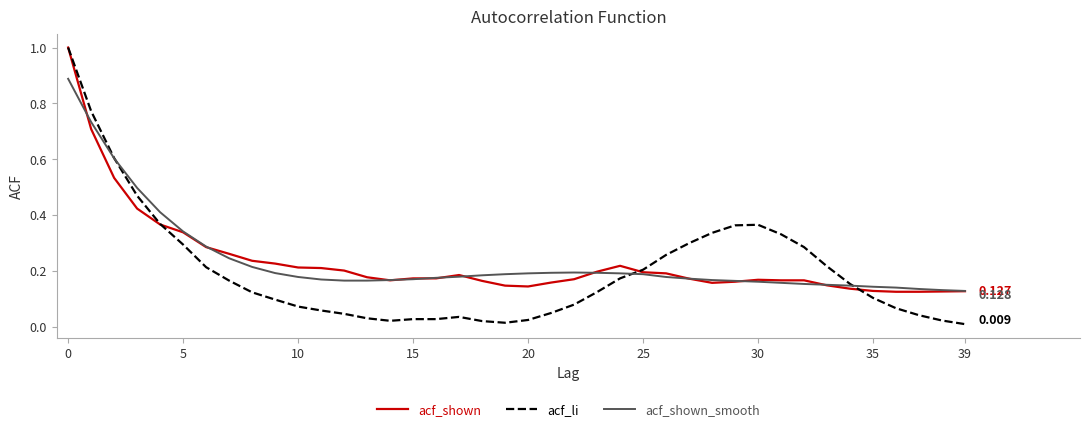

Which series has the widest spread of values?

acf_li